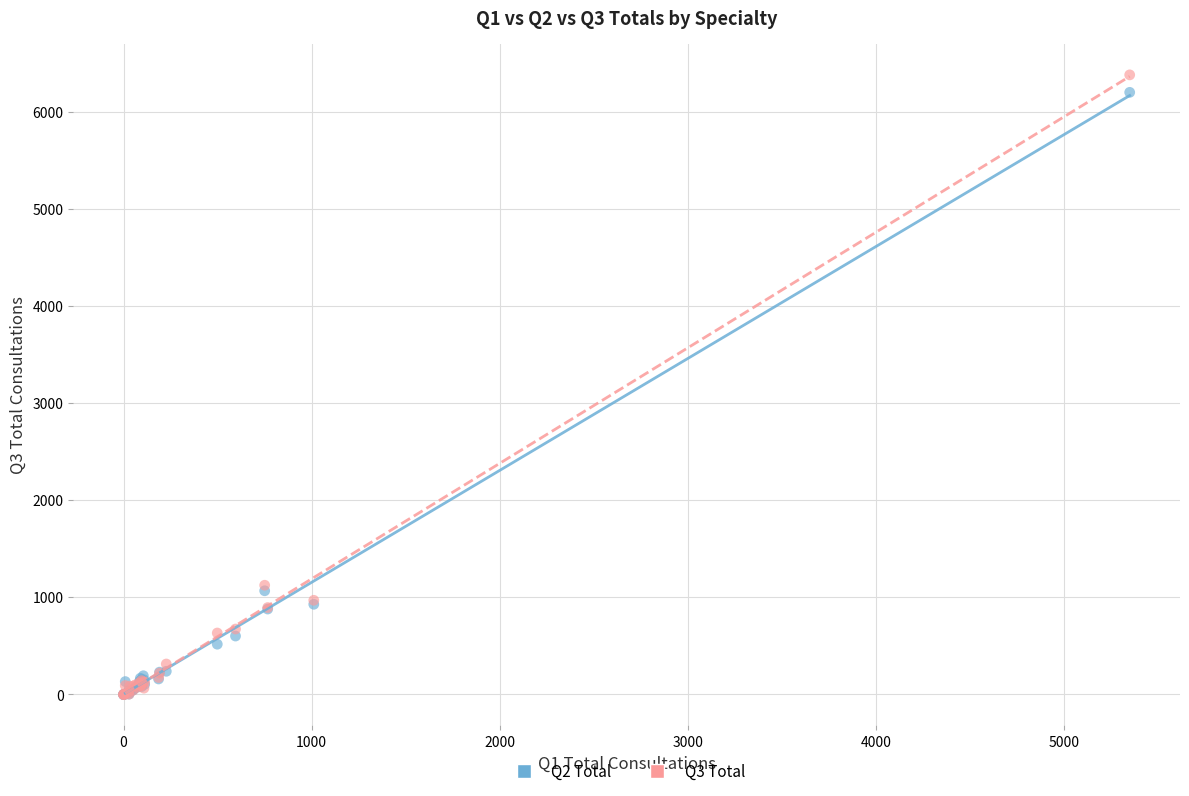

What are all the series names shown in the legend?

Q2 Total, Q3 Total